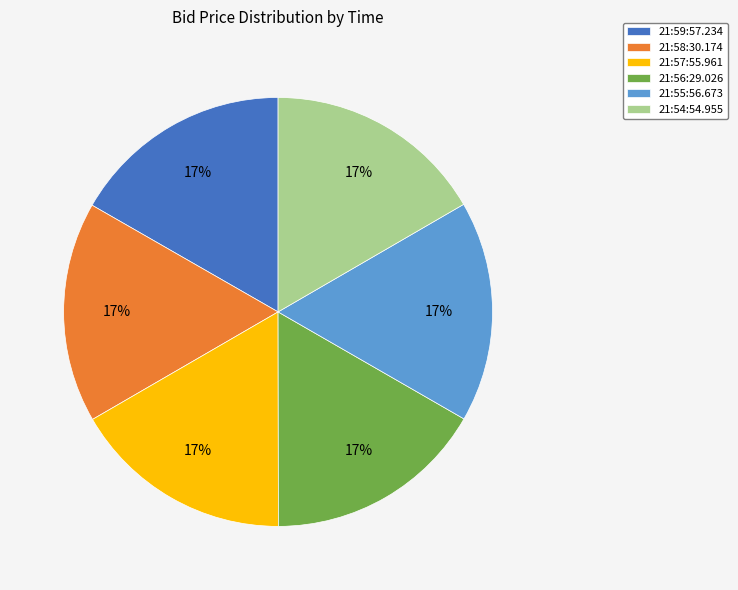

What percentage is the 21:58:30.174 slice, to the nearest percent?

17%